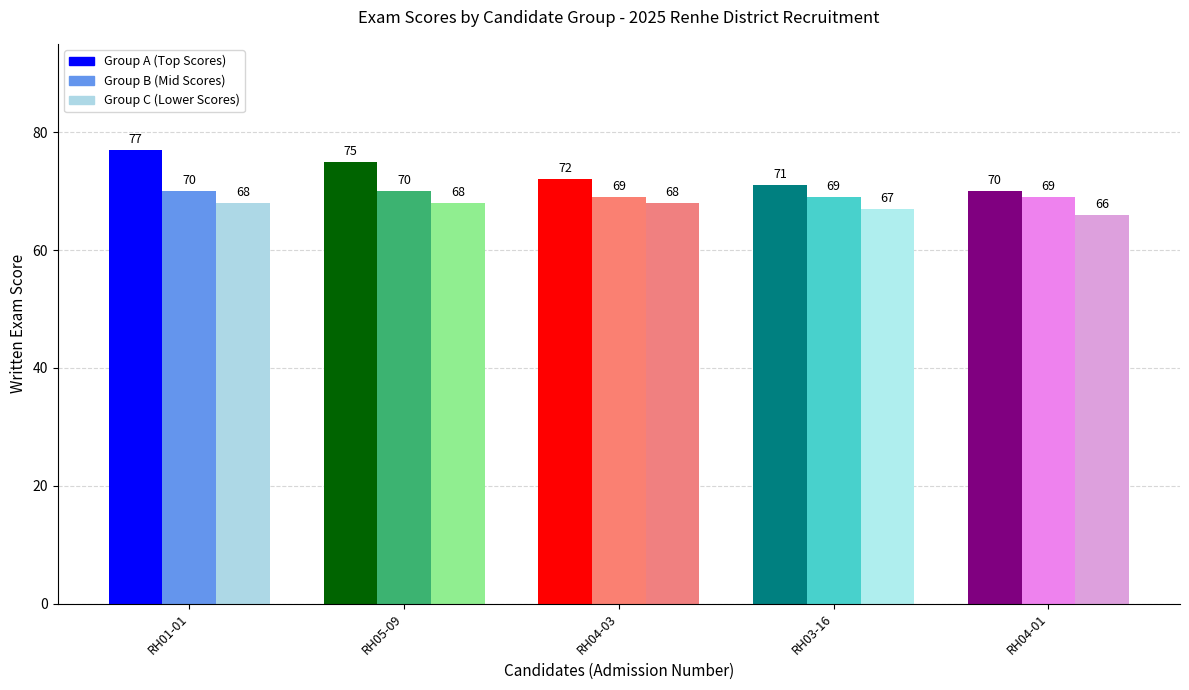

True or false: Group C (Lower Scores) has a value of 15 at RH01-01.

False